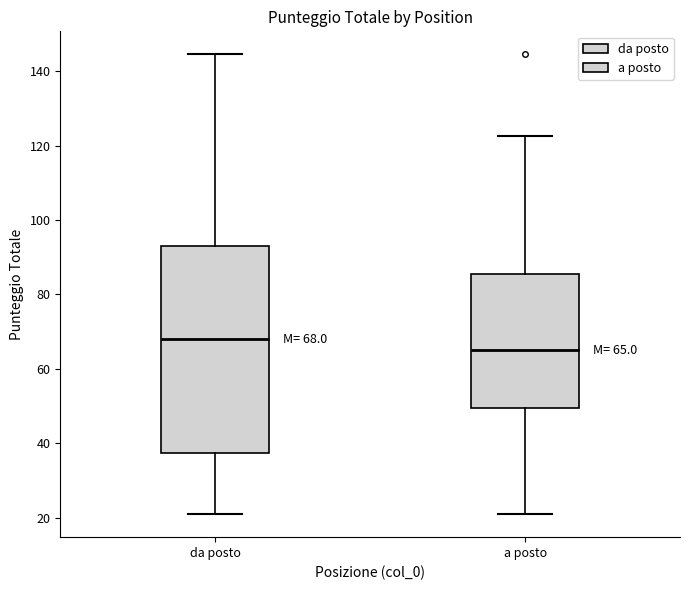

Comparing the boxes themselves (not the whiskers), which one is the tallest?

da posto